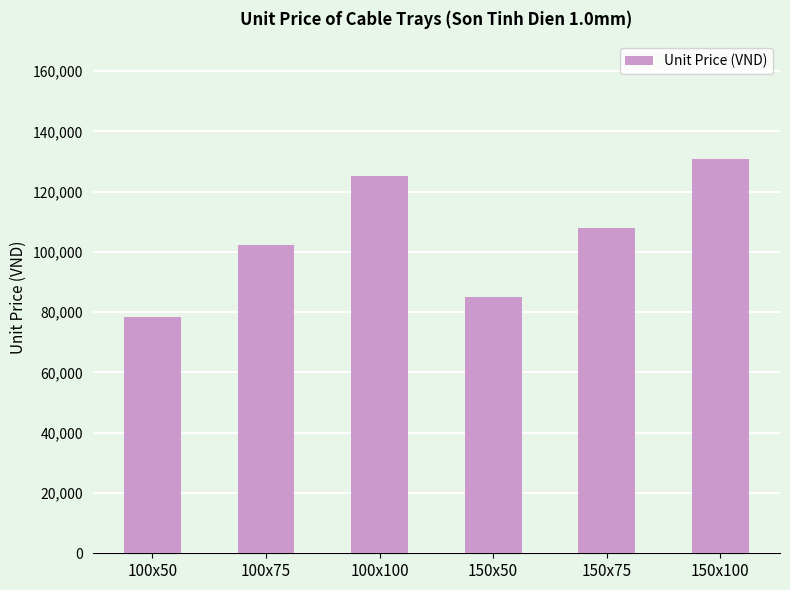

What is the ratio of the value at 150x50 to the value at 150x100?

0.7